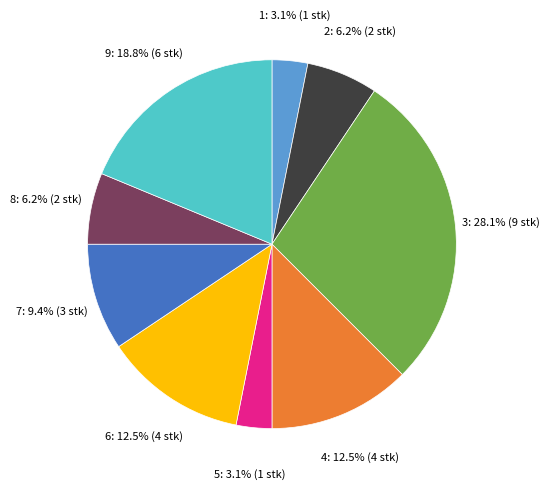

What is the largest slice in the pie chart?

3